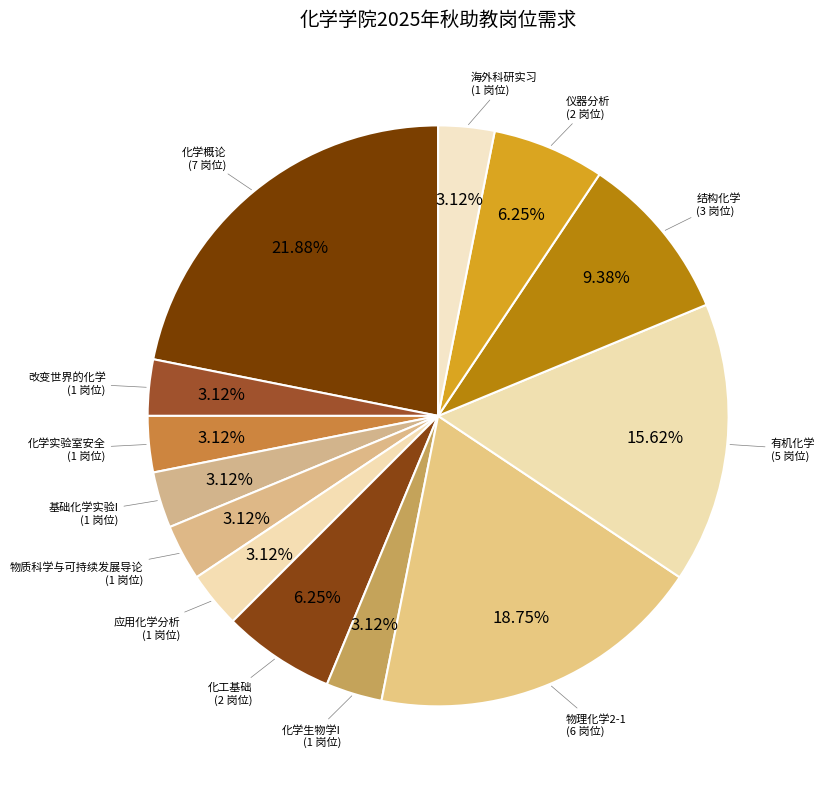

Which category has the biggest portion of the pie?

化学概论